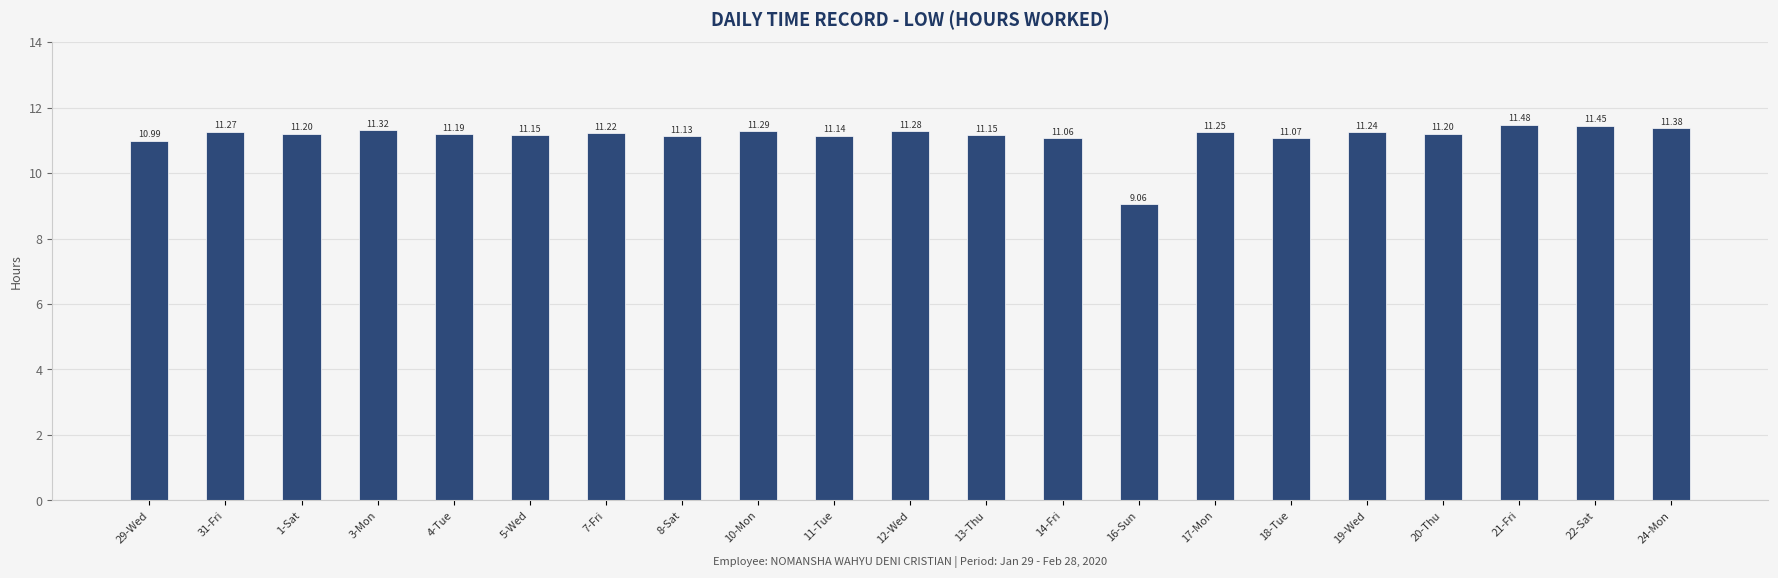

How many values are below 11?

2